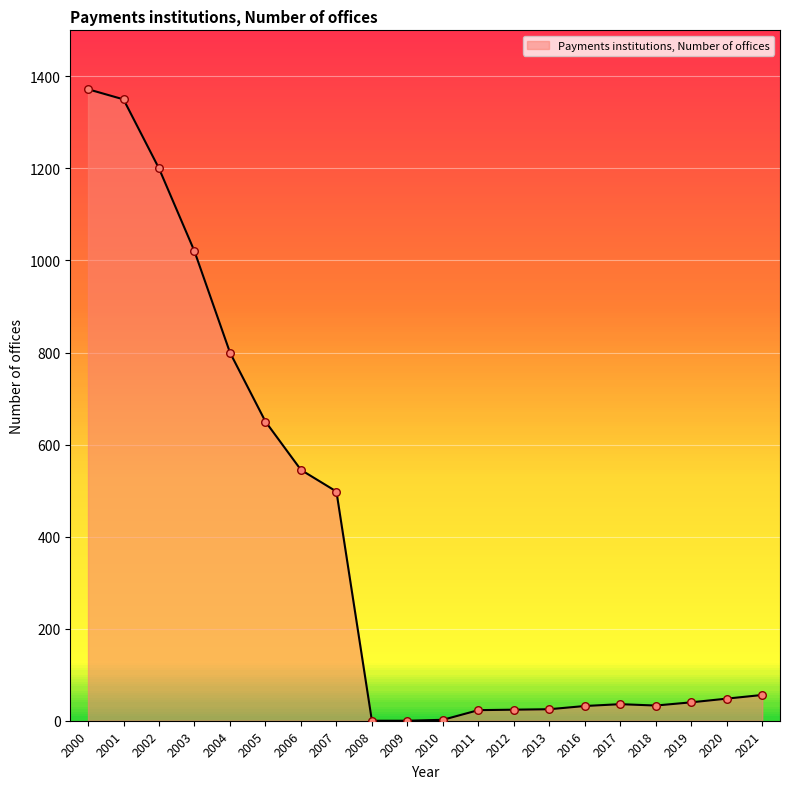

What is the change in value from 2008 to 2021?

+56